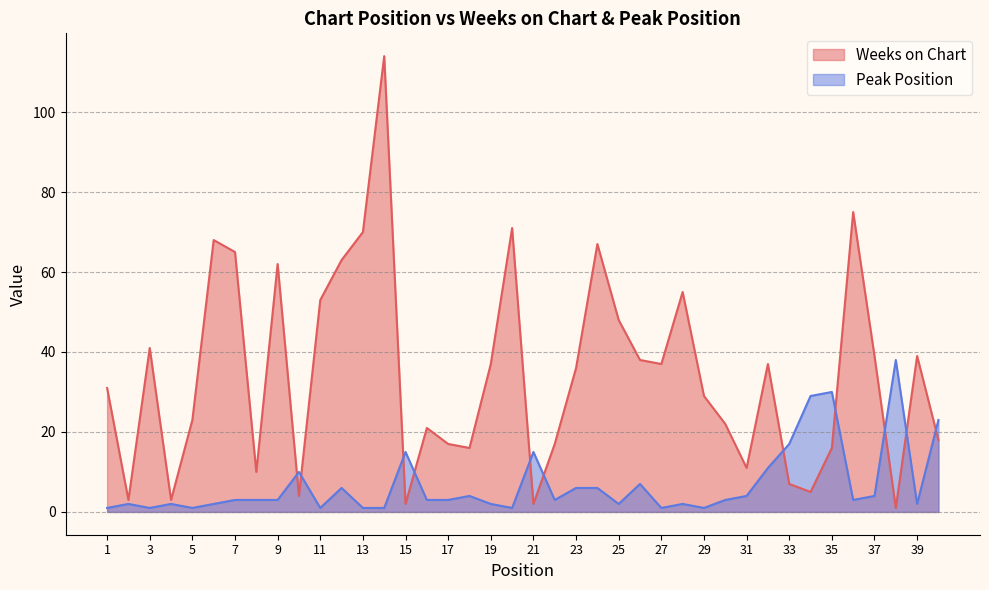

Which category has the highest value across all series?

14